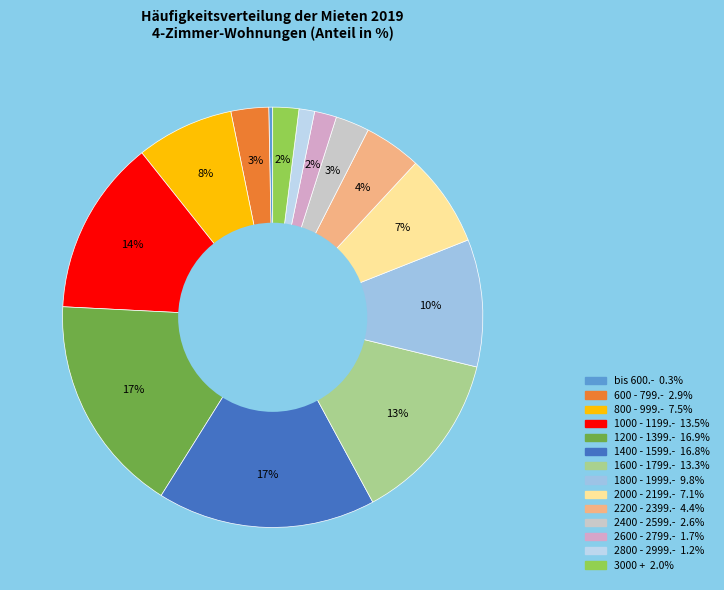

How many segments does this pie chart have?

14